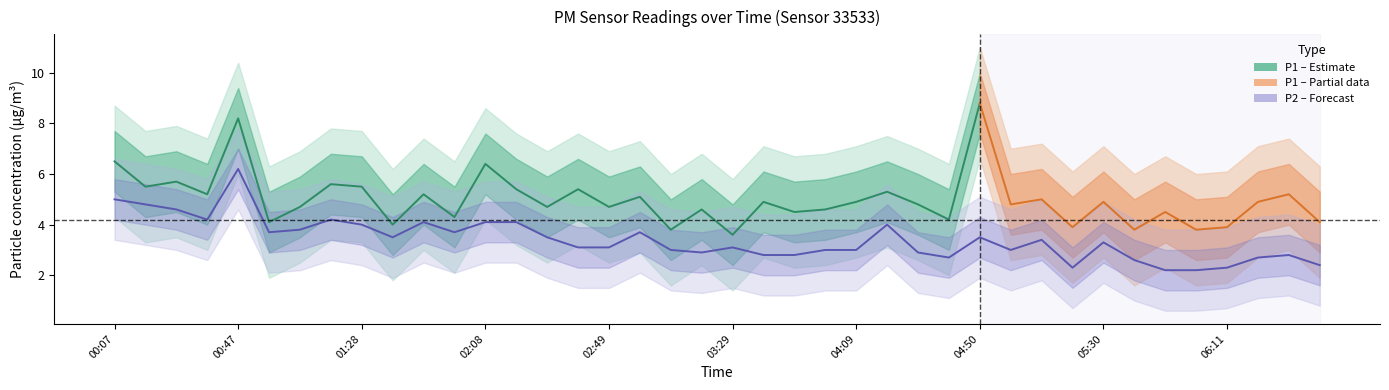

The chart shows a value of 8.4 at 00:17. True or false?

False